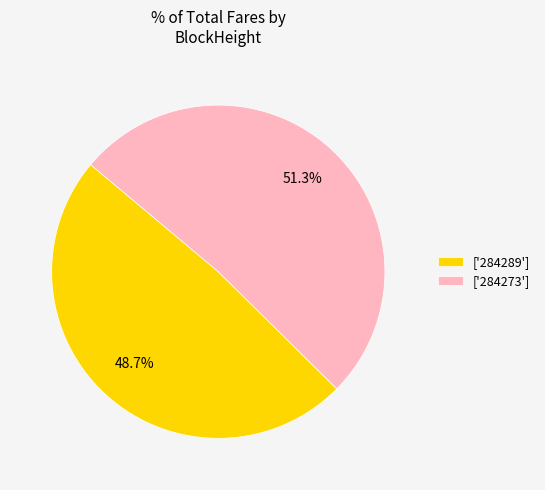

Rank the categories by value from lowest to highest.

['284289'], ['284273']